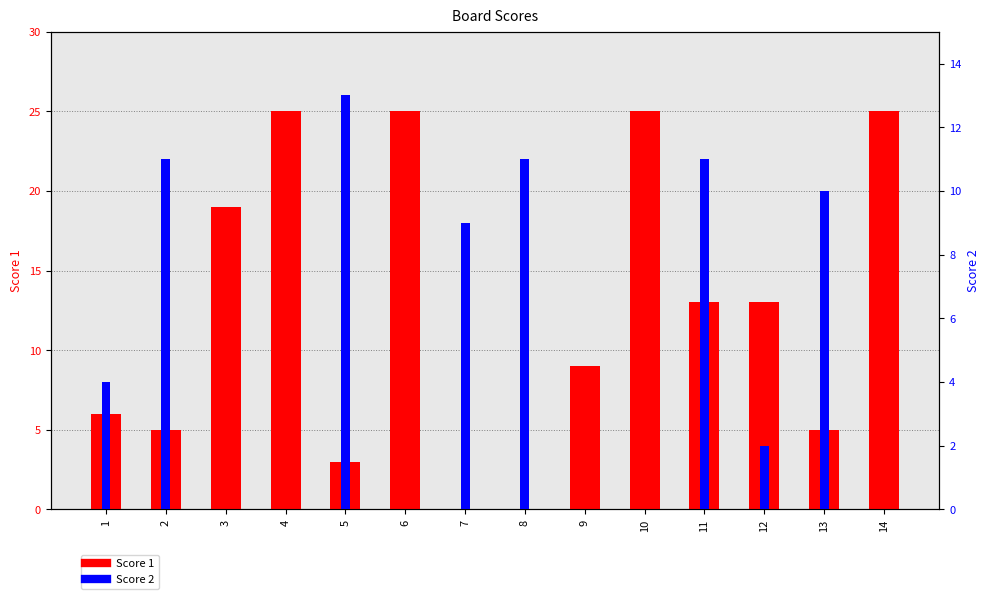

At how many categories does at least one series exceed 14?

5